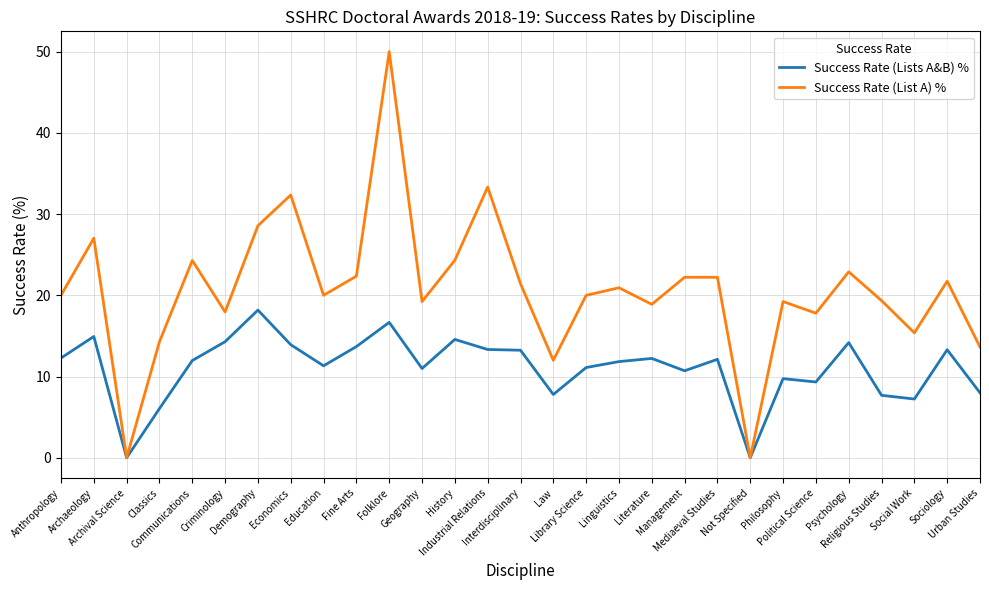

How many interior local valleys does the Success Rate (List A) % series have?

9